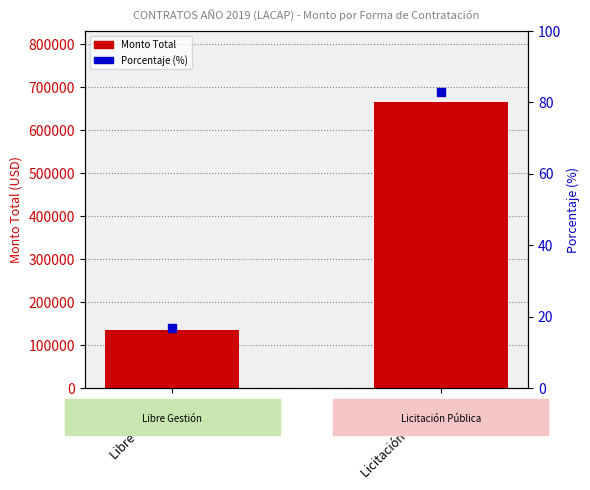

Between Libre Gestión and Licitación Pública, which series saw the biggest shift?

Monto Total